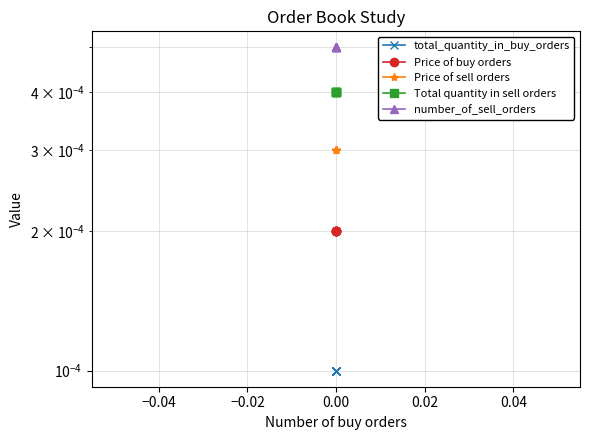

Does the chart have visible grid lines?

Yes